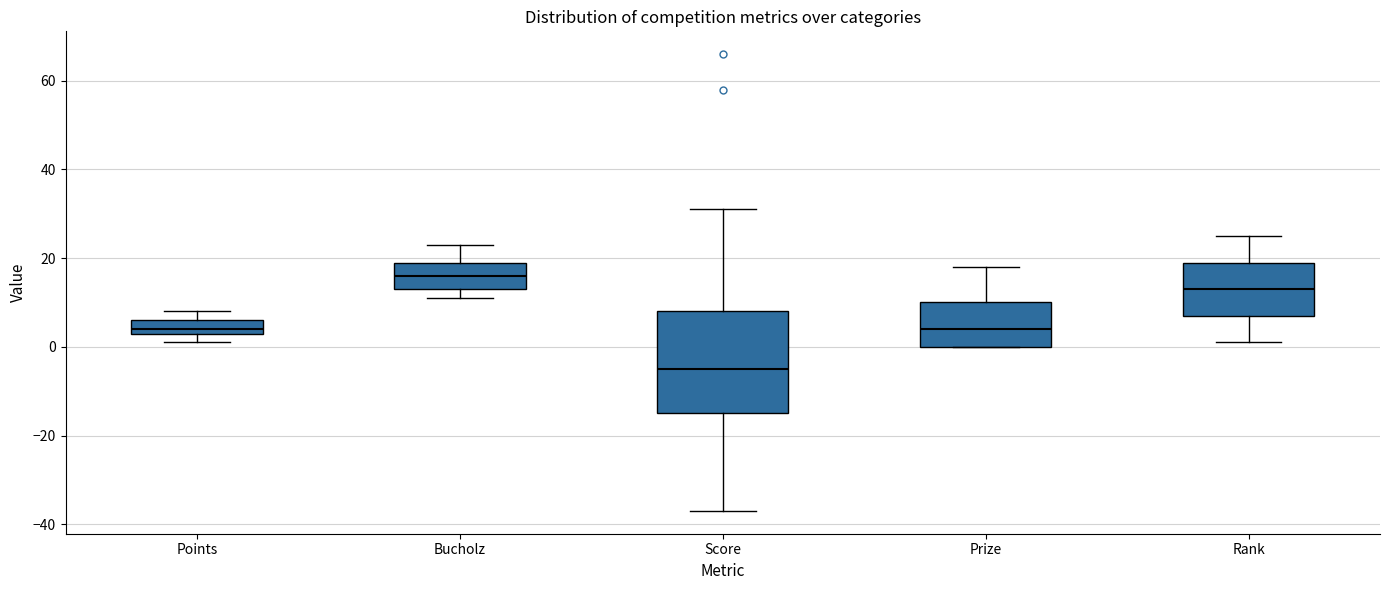

Reading left to right, transcribe this box plot: for each box, give where its median line is, the range the box spans, and where its two whiskers end, as read against the y-axis. The values are not printed on the chart, so give them approximately, as read against the axis.

Points: median 4 (just above the box's lower edge), box 4 to 6, whiskers 2 to 8
Bucholz: median 16, box 14 to 20, whiskers 12 to 24
Score: median -4, box -14 to 8, whiskers -36 to 32
Prize: median 4, box 0 to 10, whiskers 0 to 18
Rank: median 14, box 8 to 20, whiskers 2 to 26